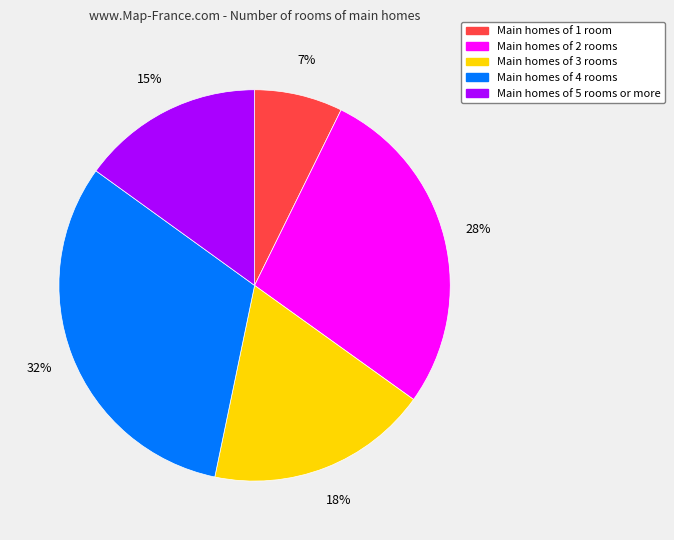

To the nearest percent, what portion does Main homes of 2 rooms represent?

28%